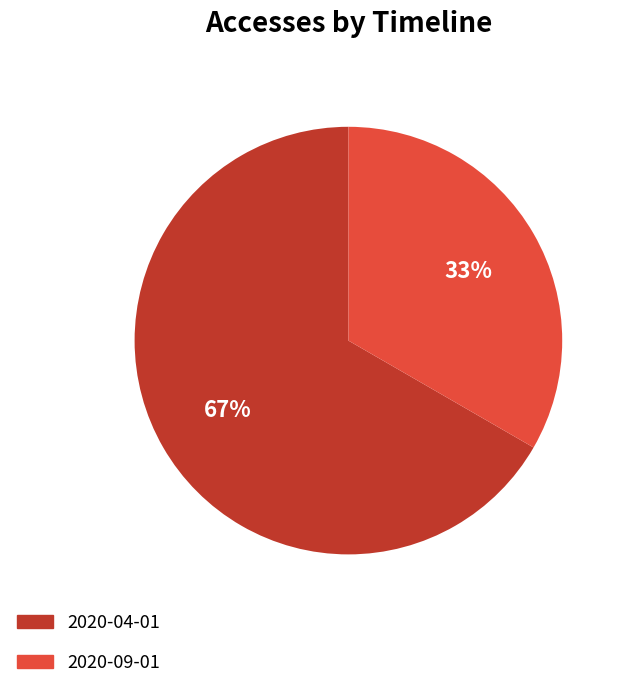

How many slices are in this pie chart?

2